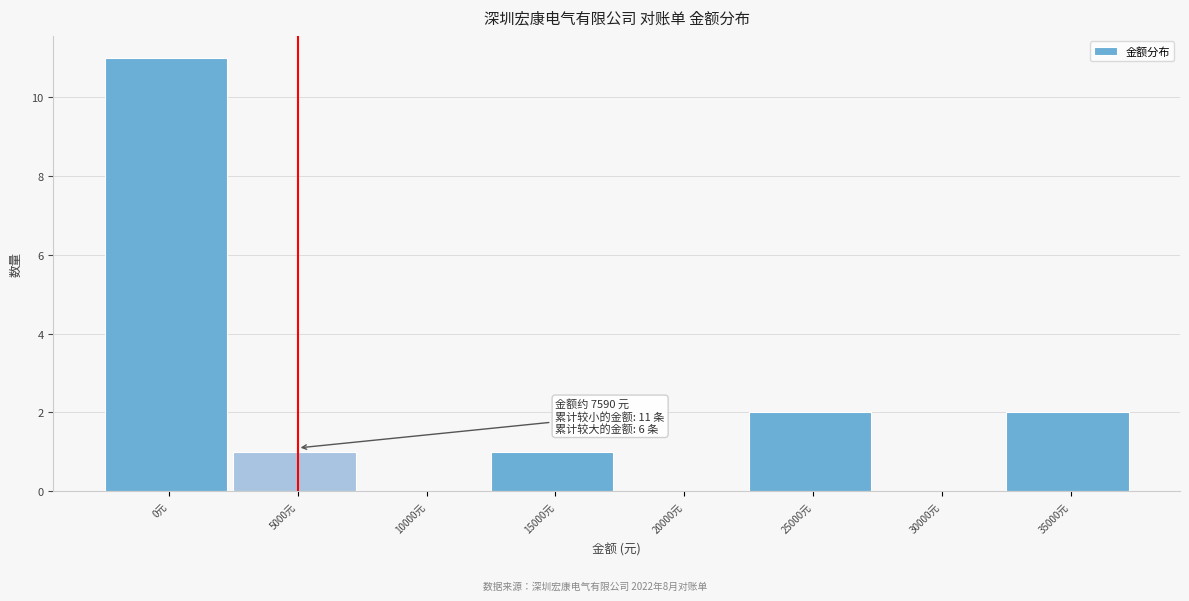

Reading left to right, list all the values displayed in this chart.

0元=11	5000元=1	10000元=0	15000元=1	20000元=0	25000元=2	30000元=0	35000元=2